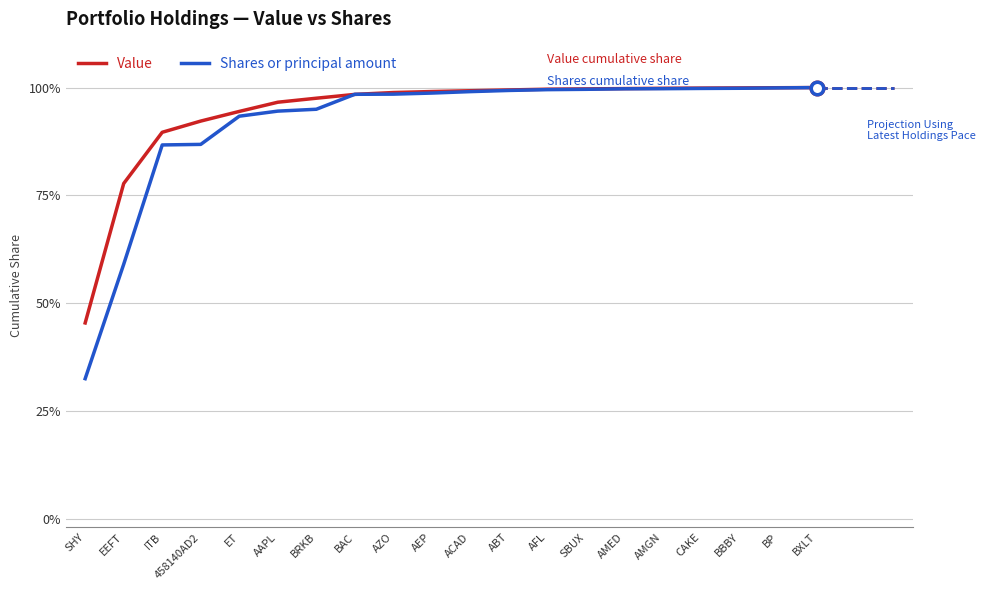

Is the value of Shares or principal amount at BBBY greater than the value of Value at 458140AD2?

Yes